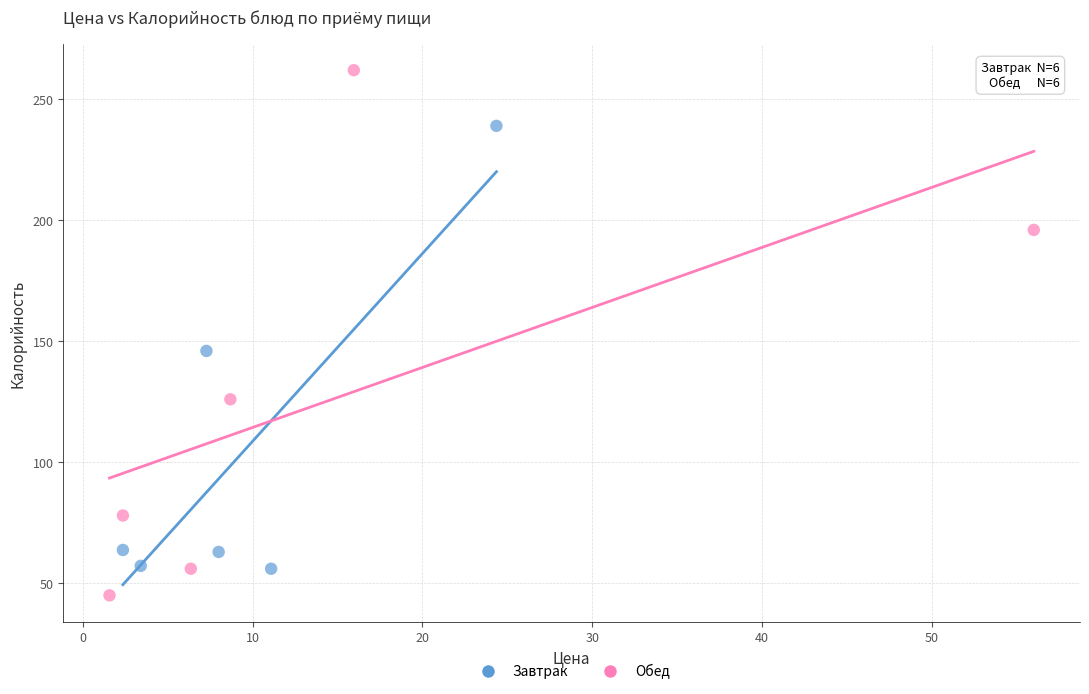

Which series reaches the maximum Y coordinate?

Обед